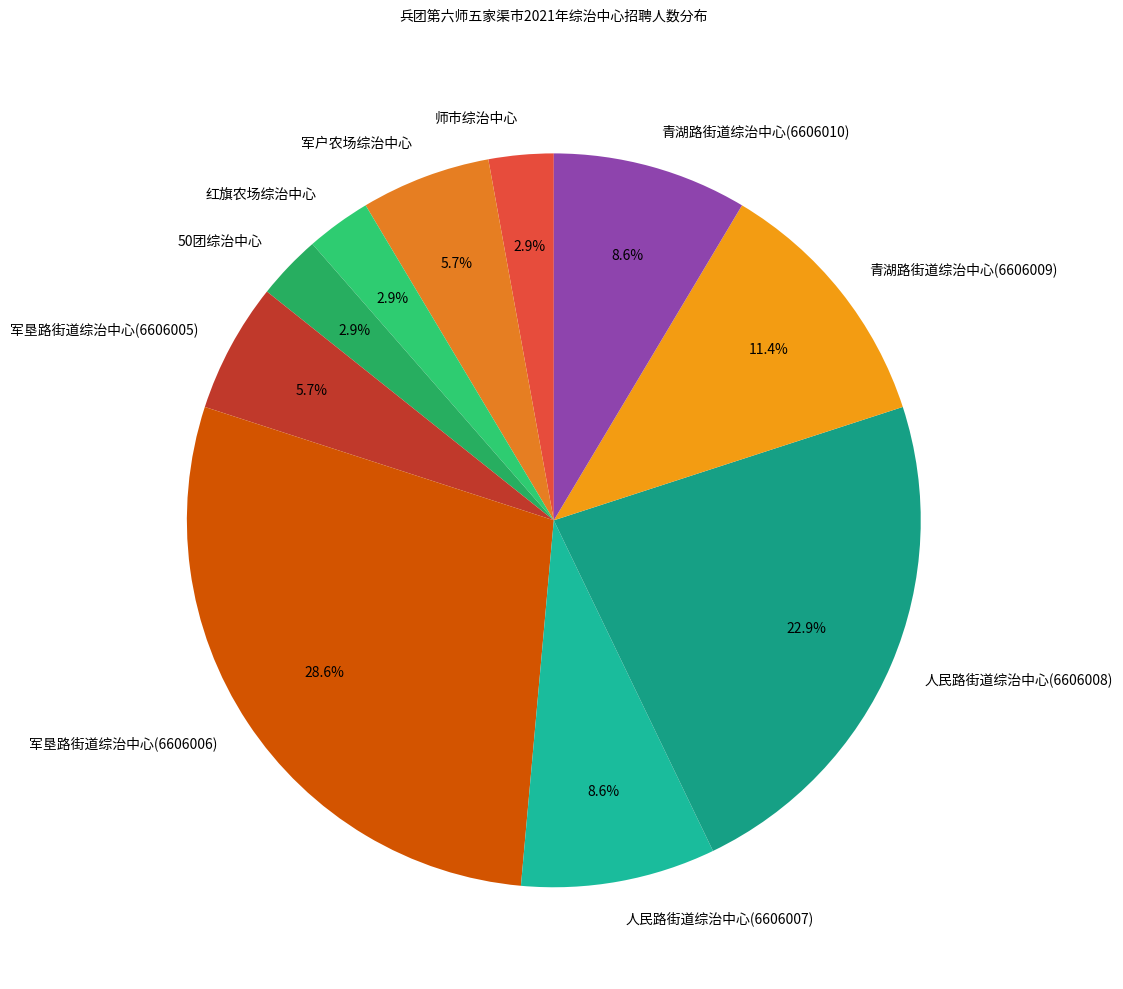

Is there any slice that represents more than half of the pie?

No